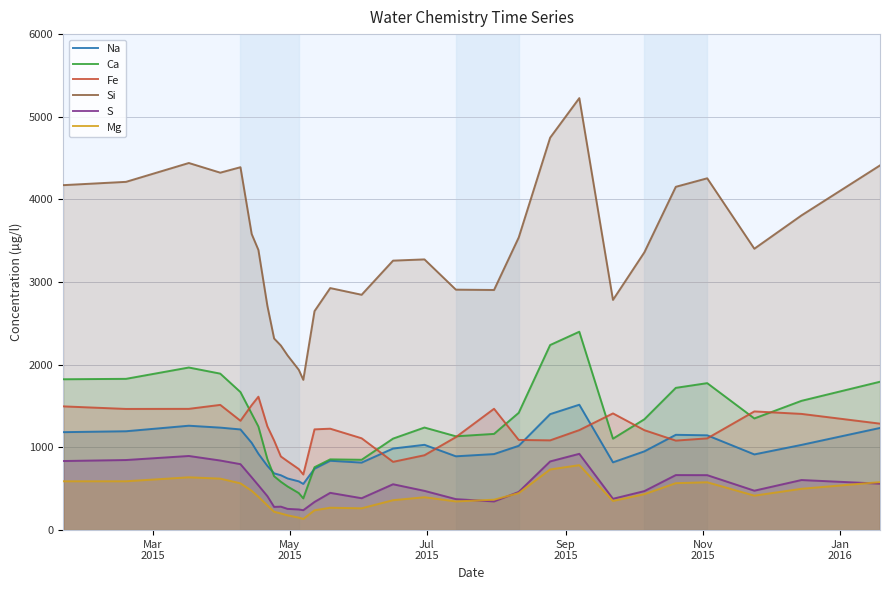

True or false: Si and S intersect in this chart.

False